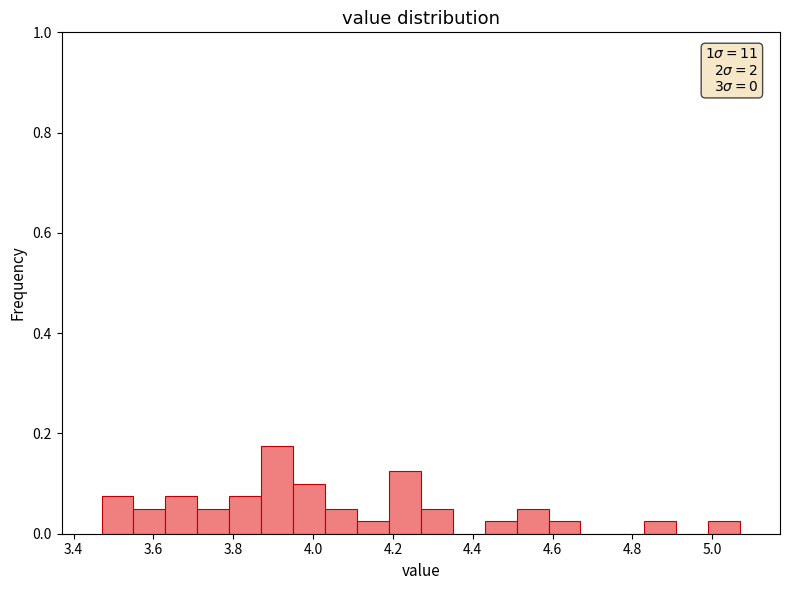

Over which range of the x-axis is the bar tallest?

3.87 to 3.95